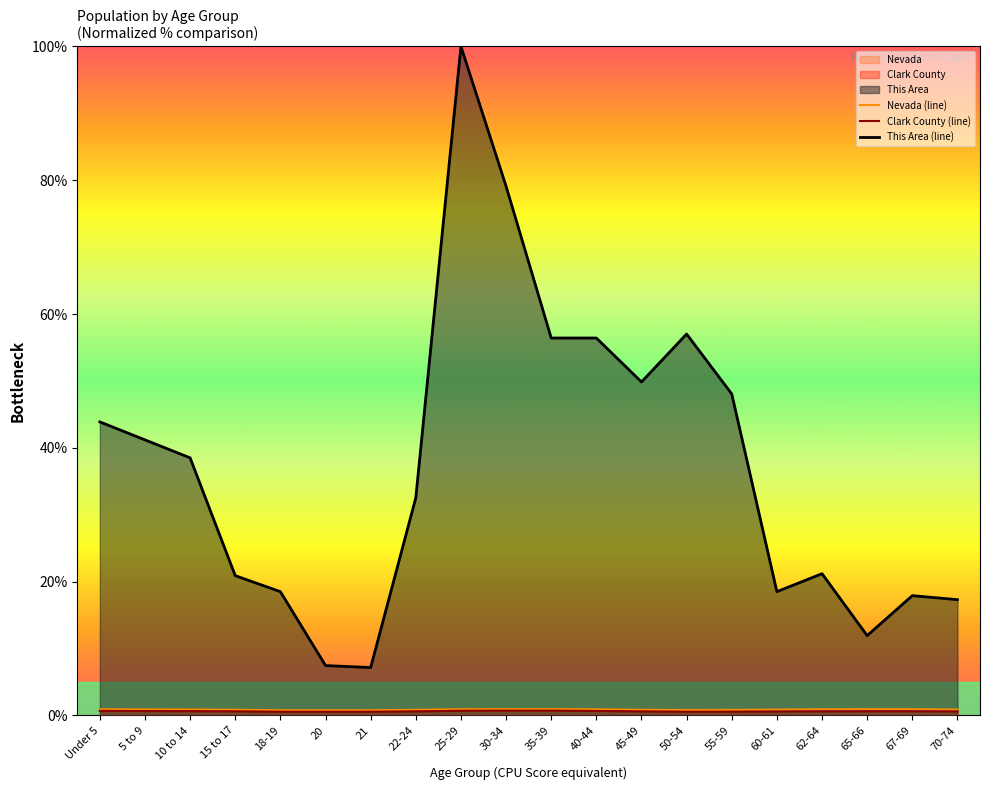

At which label is Nevada (line) closest to 0?

18-19